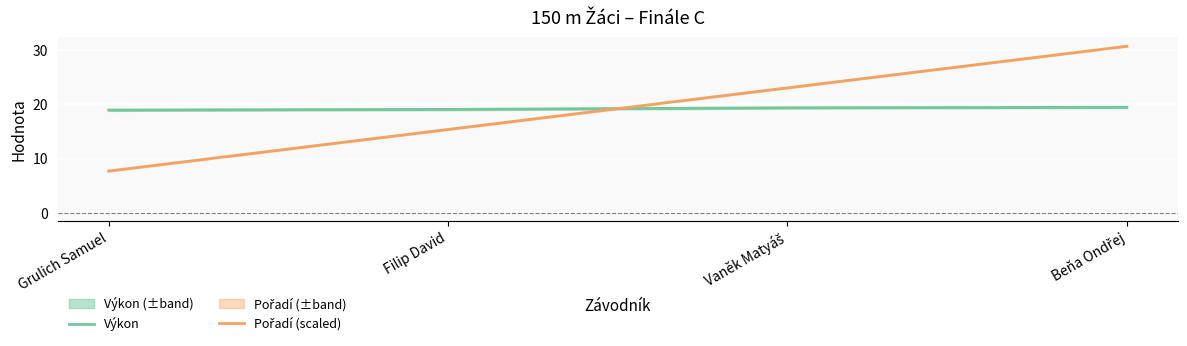

At which label is Pořadí (scaled) closest to 19?

Filip David